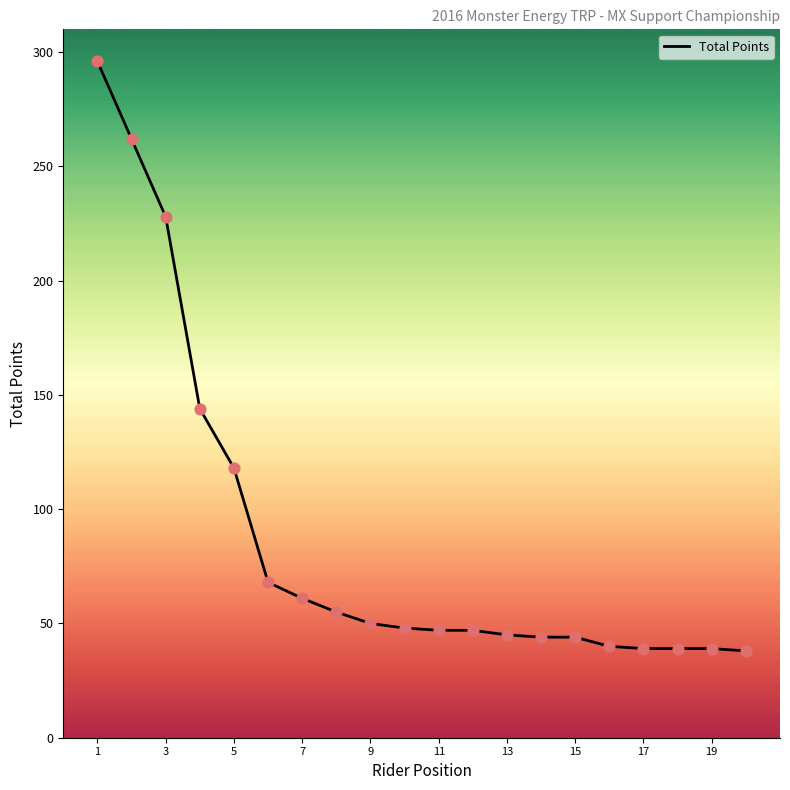

What is the smallest value displayed?

38